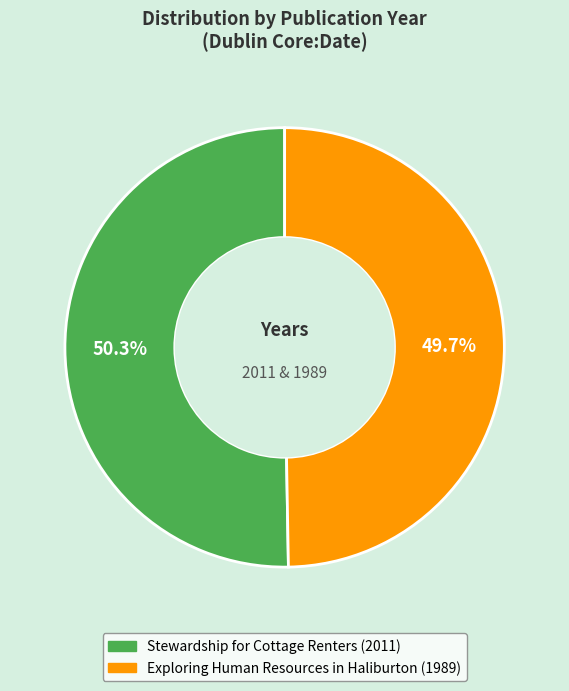

Rank the categories by value from lowest to highest.

Exploring Human Resources in Haliburton, Stewardship for Cottage Renters